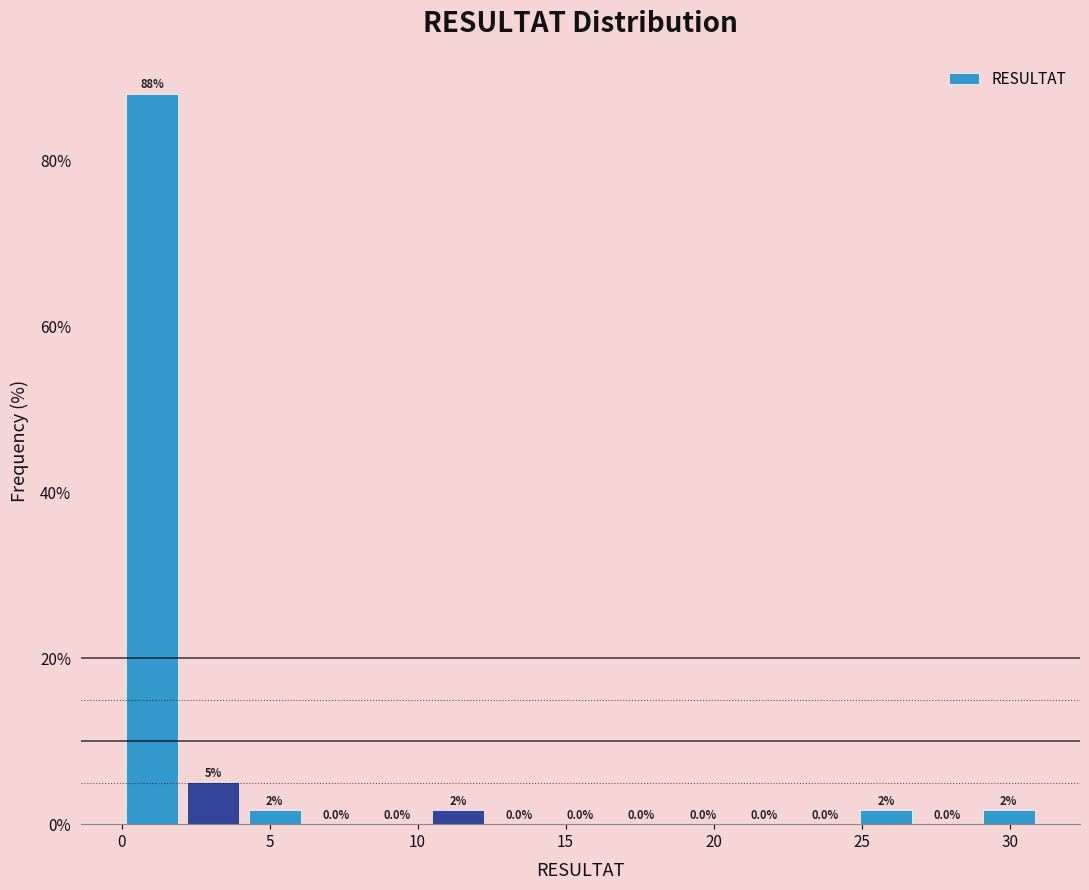

Over which range of the x-axis is the bar tallest?

0.0 to 2.0